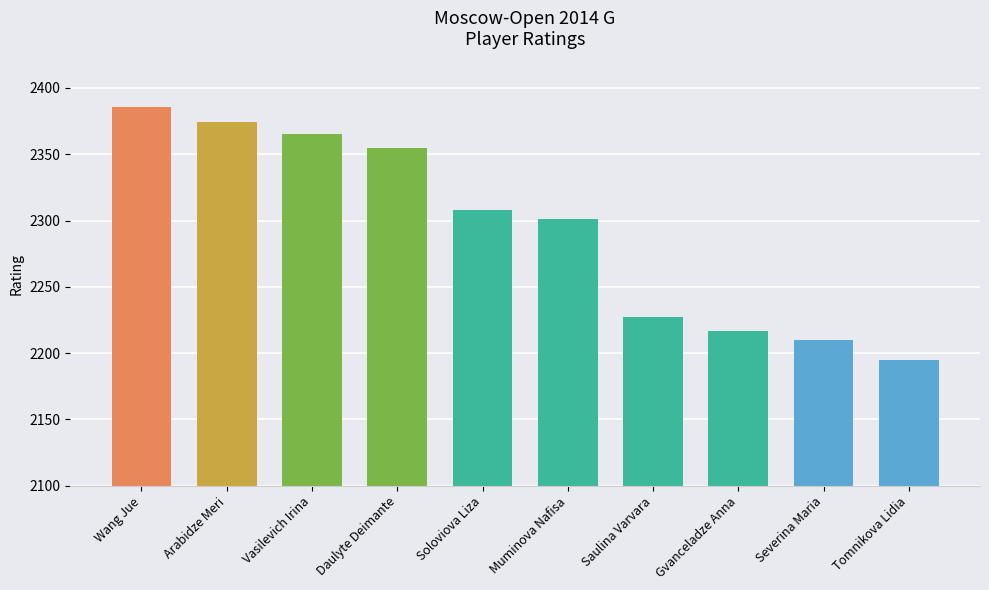

Are the bars horizontal?

No